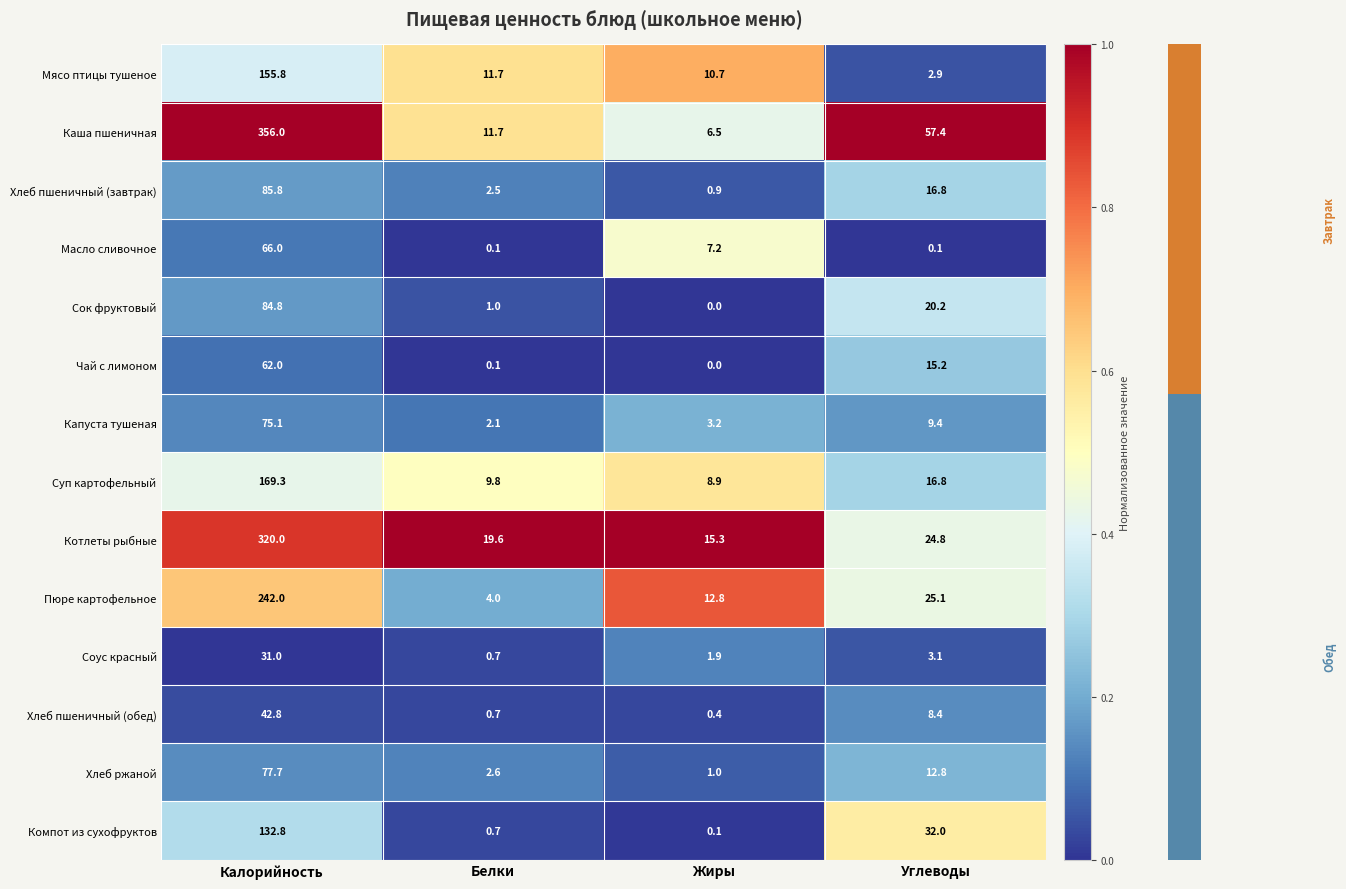

At which label is Хлеб пшеничный (завтрак) closest to 43?

Углеводы